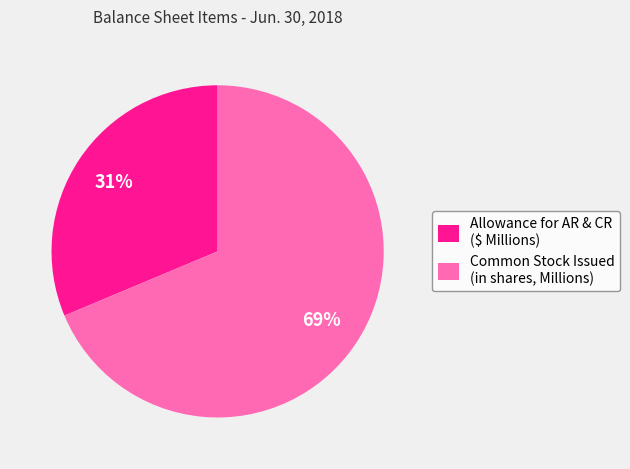

Do Allowance for AR & CR ($ Millions) and Common Stock Issued (in shares, Millions) together represent more than half of the pie?

Yes